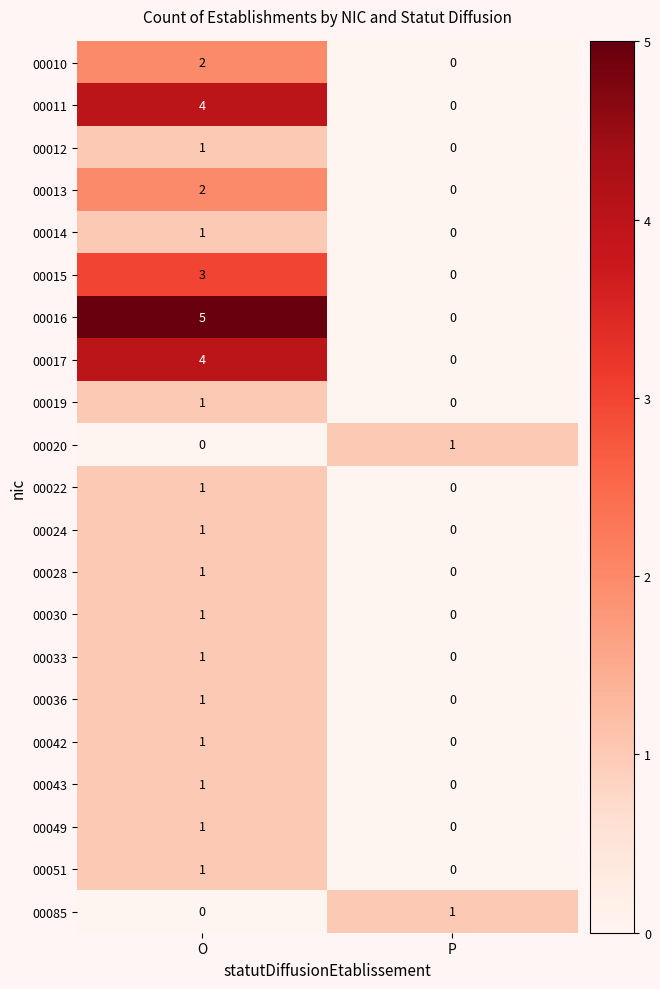

True or false: 00014 has a value of 0 at P.

True